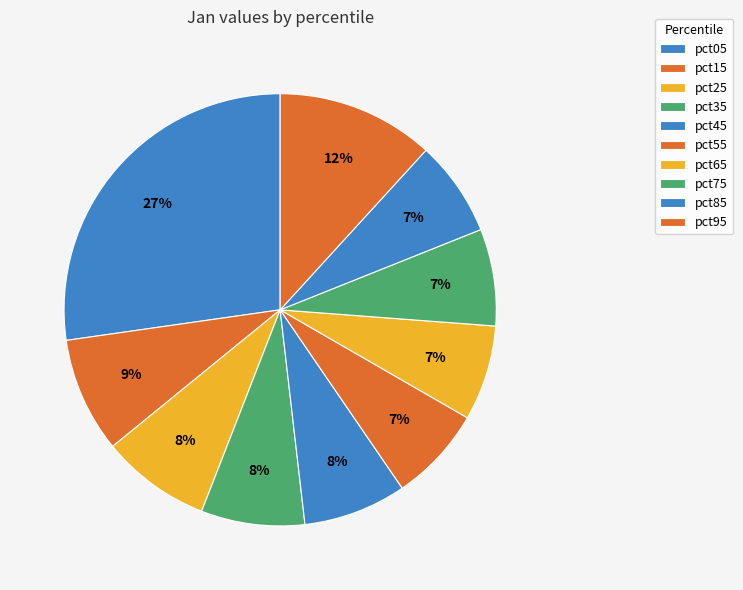

Combined, what portion of the pie is pct15 and pct45?

16.3%